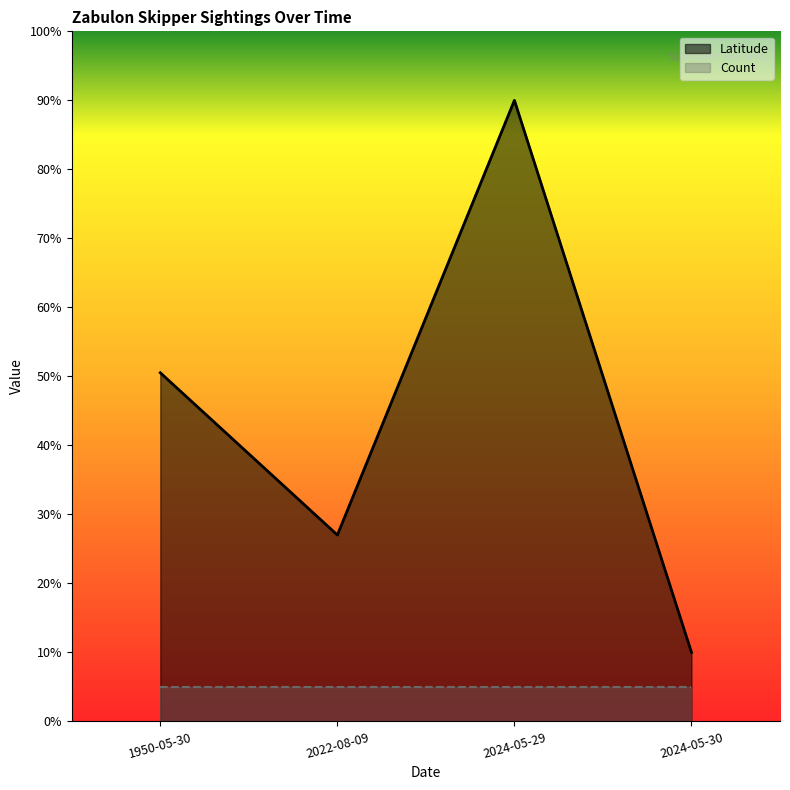

What position from the right is 2022-08-09?

3